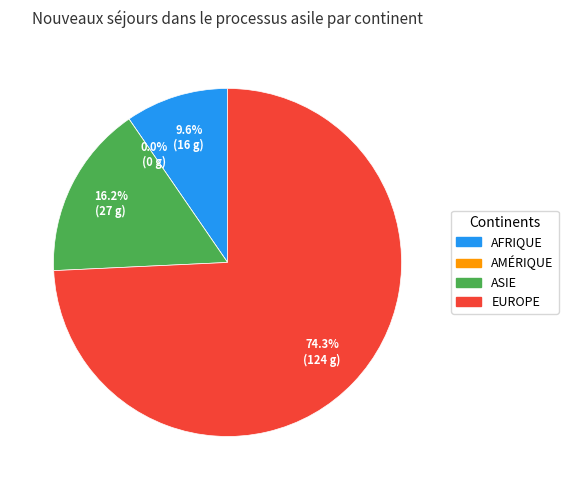

Which slice is the largest?

Europe